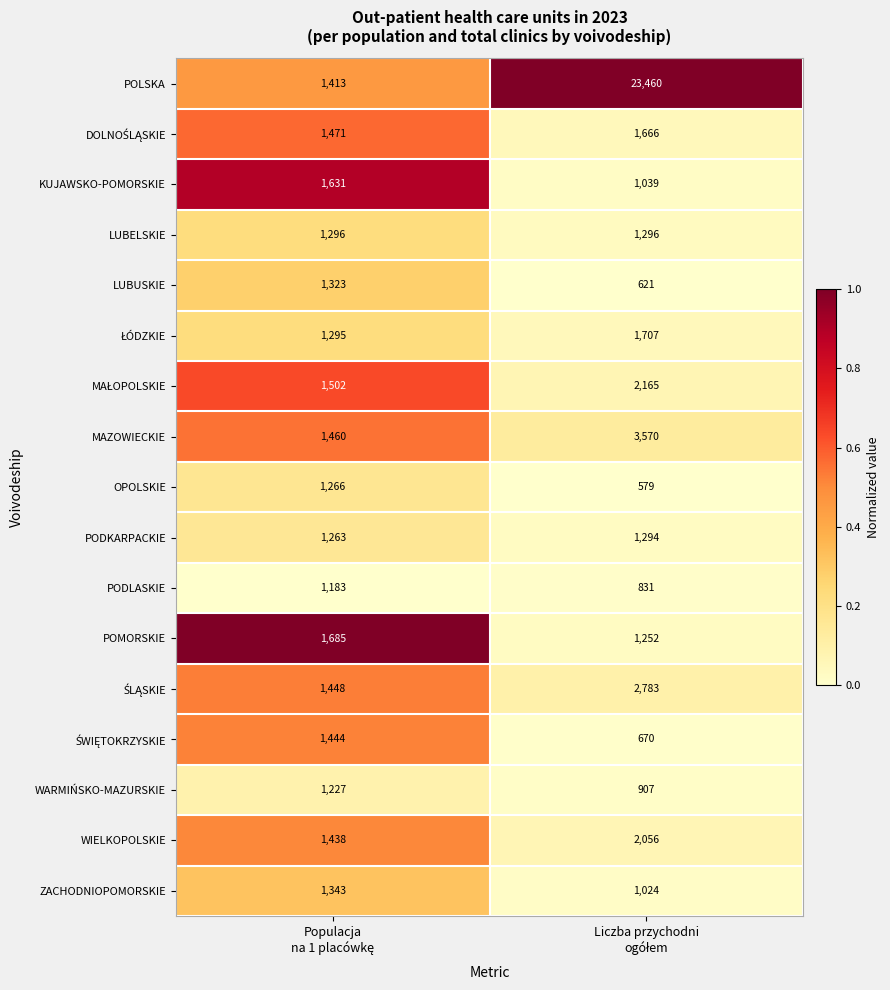

What is the average value of the LUBUSKIE series?

972